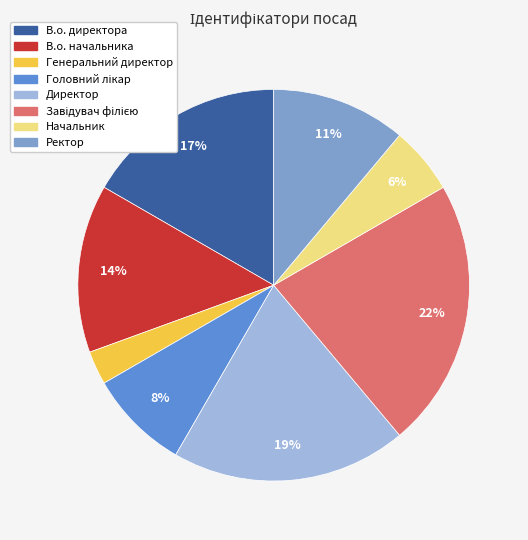

Is it true that Ректор is 26% of the pie?

False